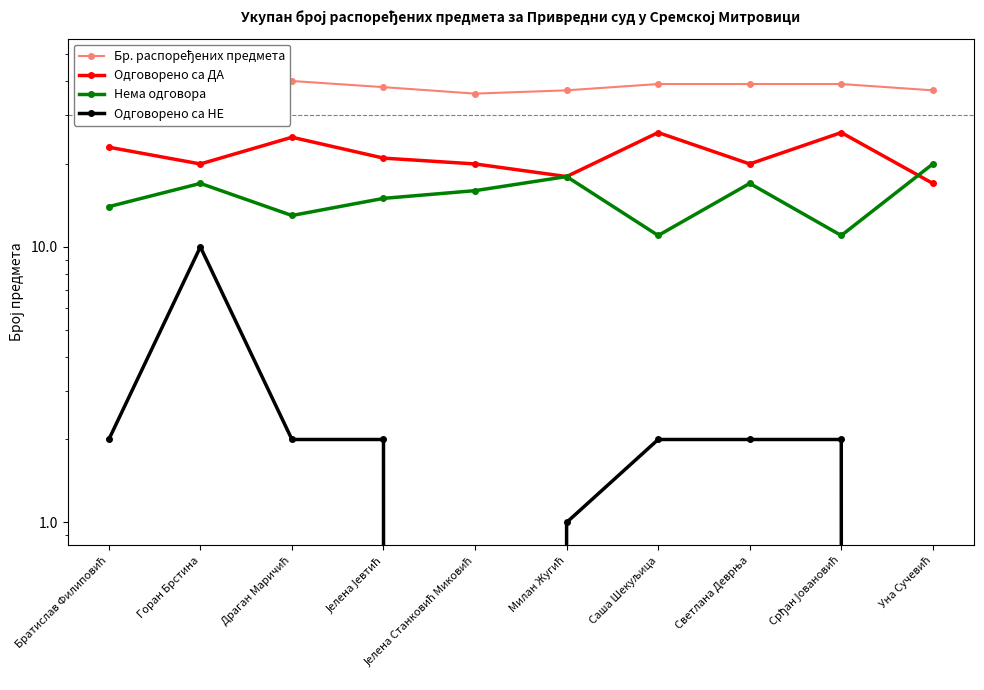

Is it true that Одговорено са НЕ equals 1 at Саша Шекуљица?

False